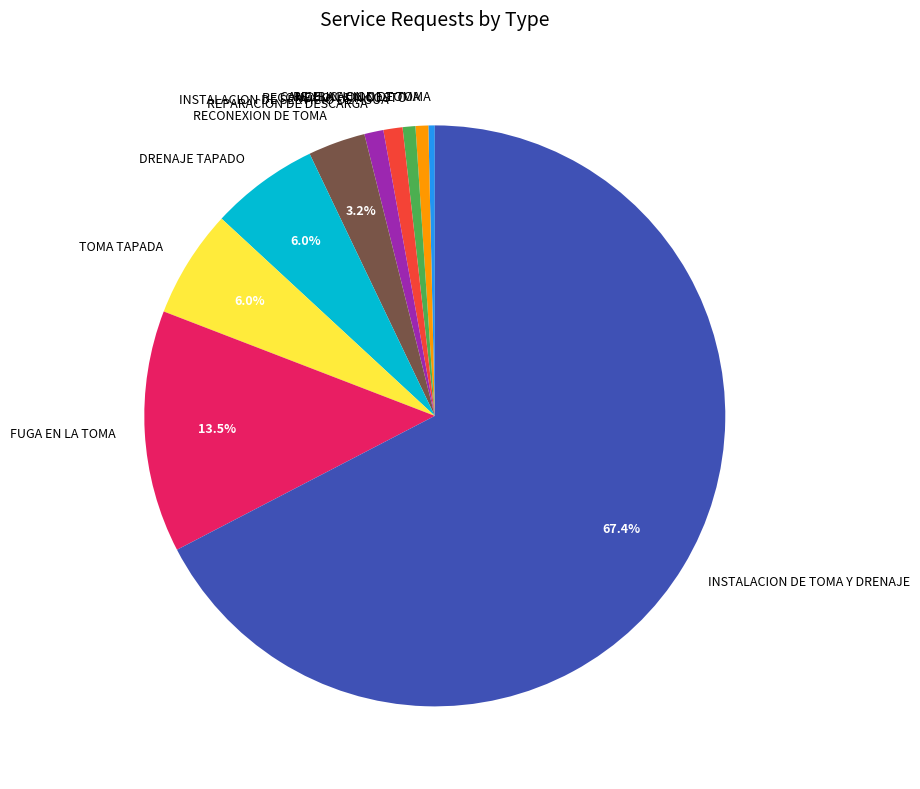

Which slice is the largest?

INSTALACION DE TOMA Y DRENAJE